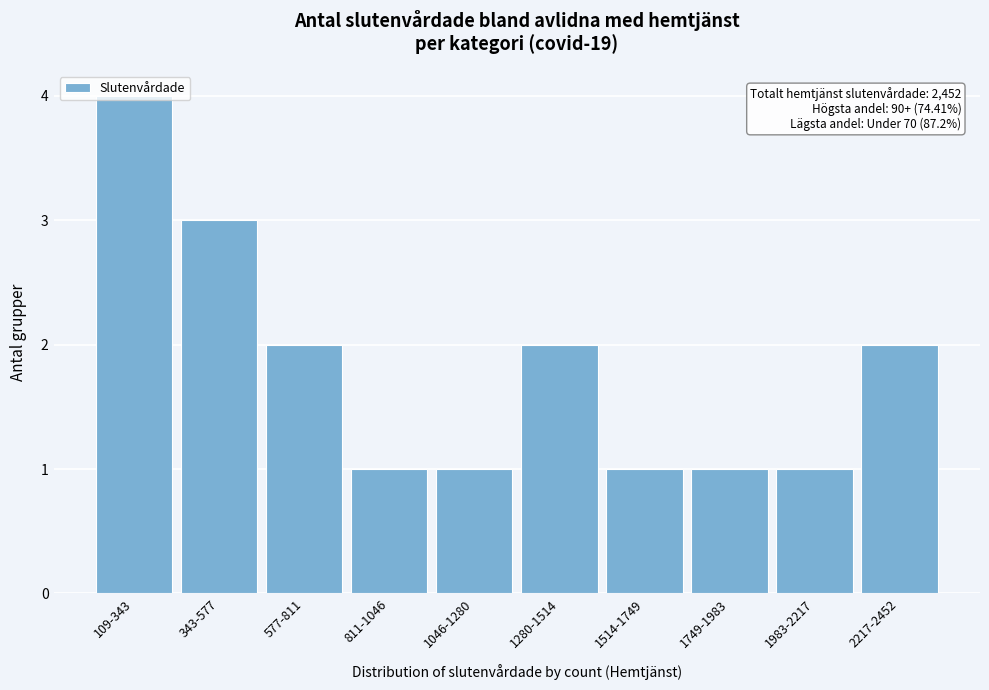

What is the change in value from 811-1046 to 2217-2452?

+1